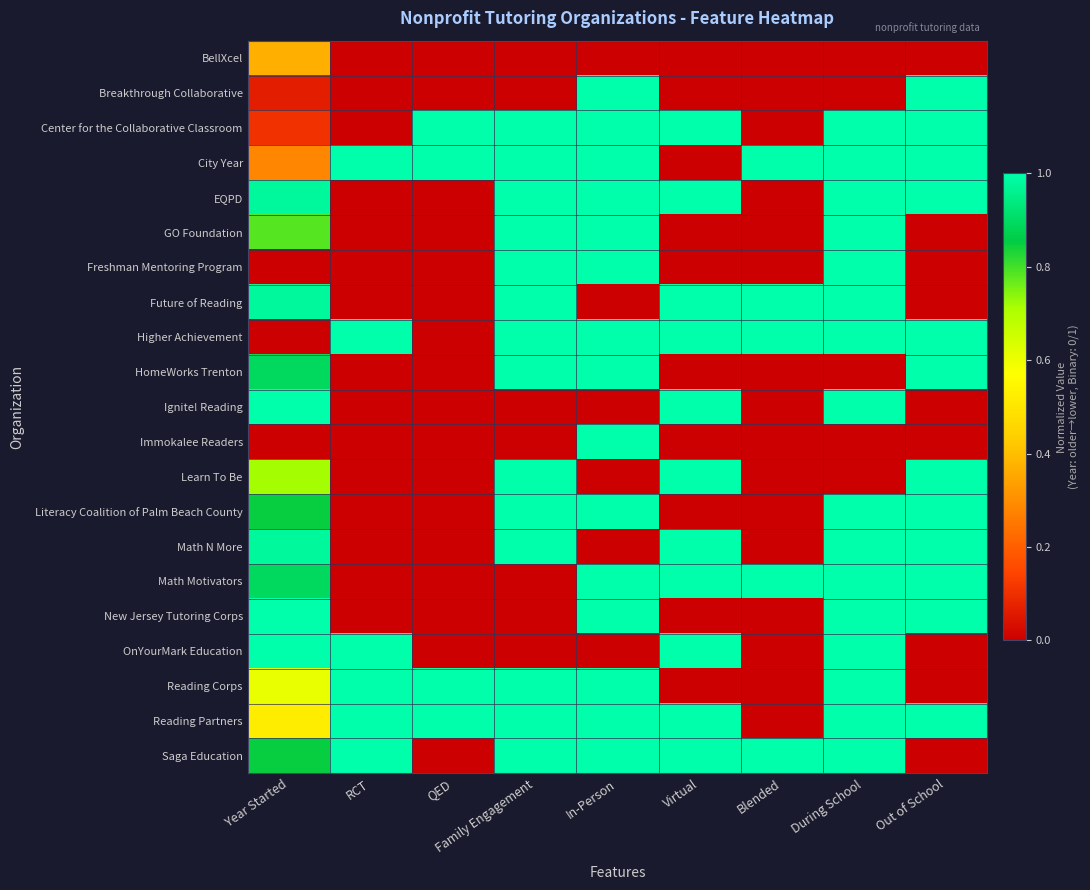

At which category is the sum across all series the highest?

During School